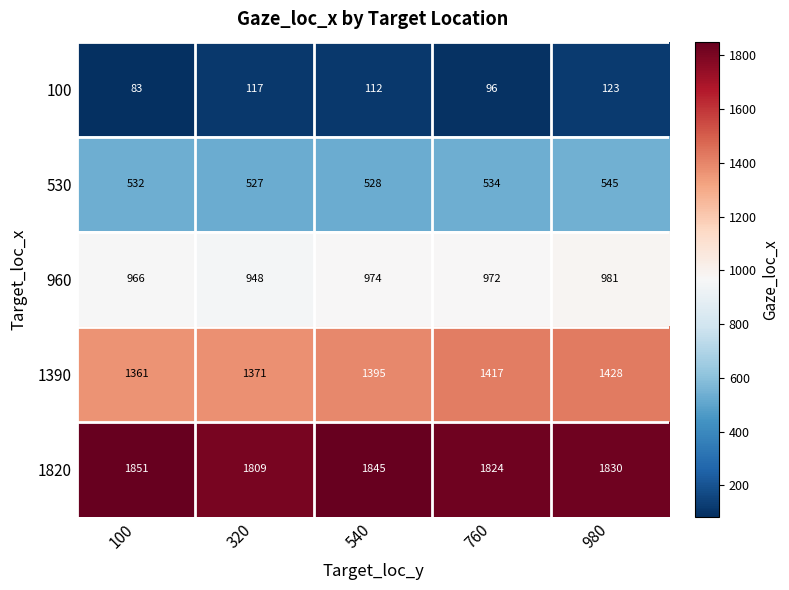

What is the approximate value of 1390 at 100?

1361